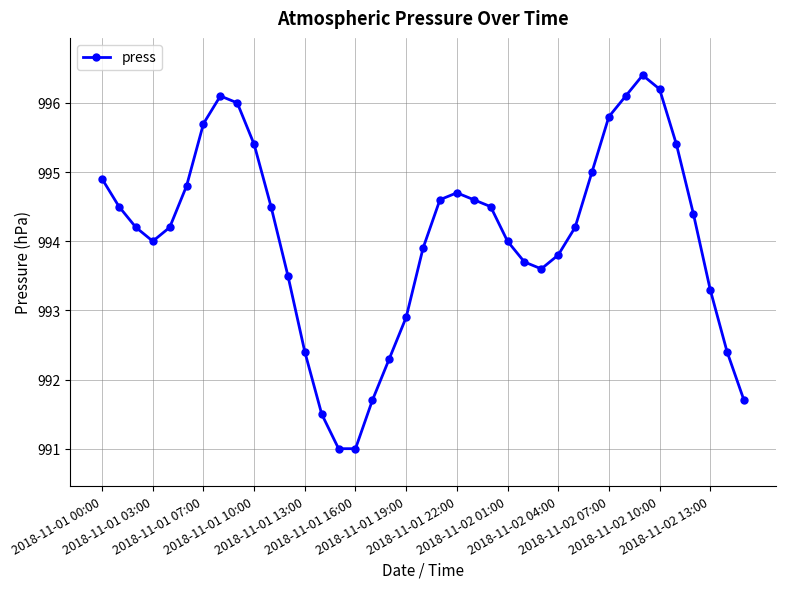

What is the maximum value shown in the chart?

996.4